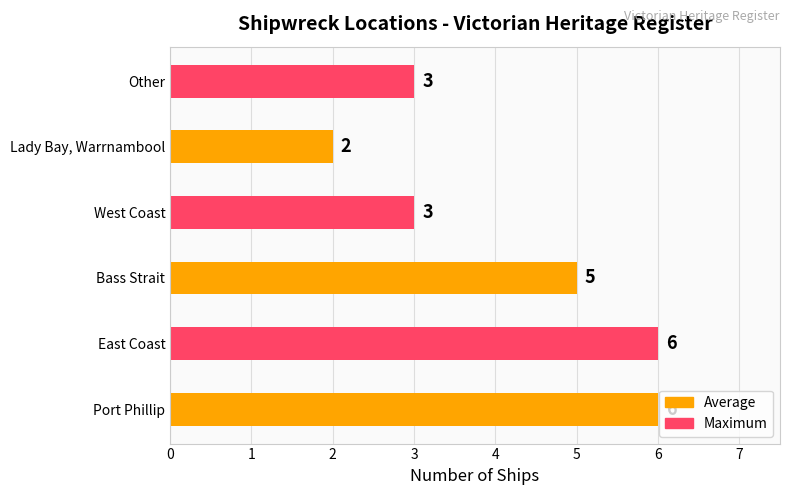

What is the sum of all values?

25